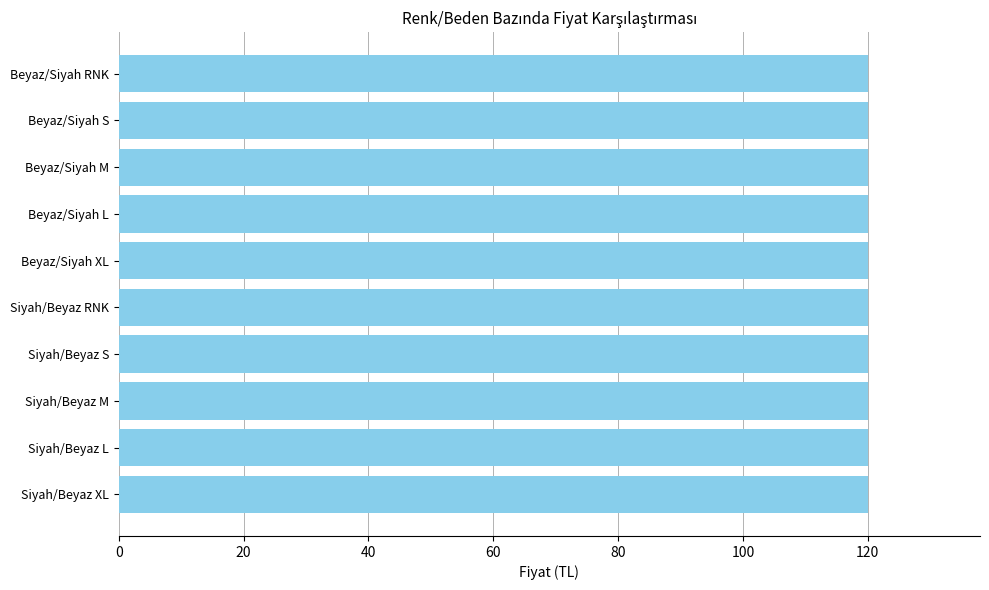

True or false: Taksitli Fiyat has a value of 218.7 at Siyah/Beyaz RNK.

False